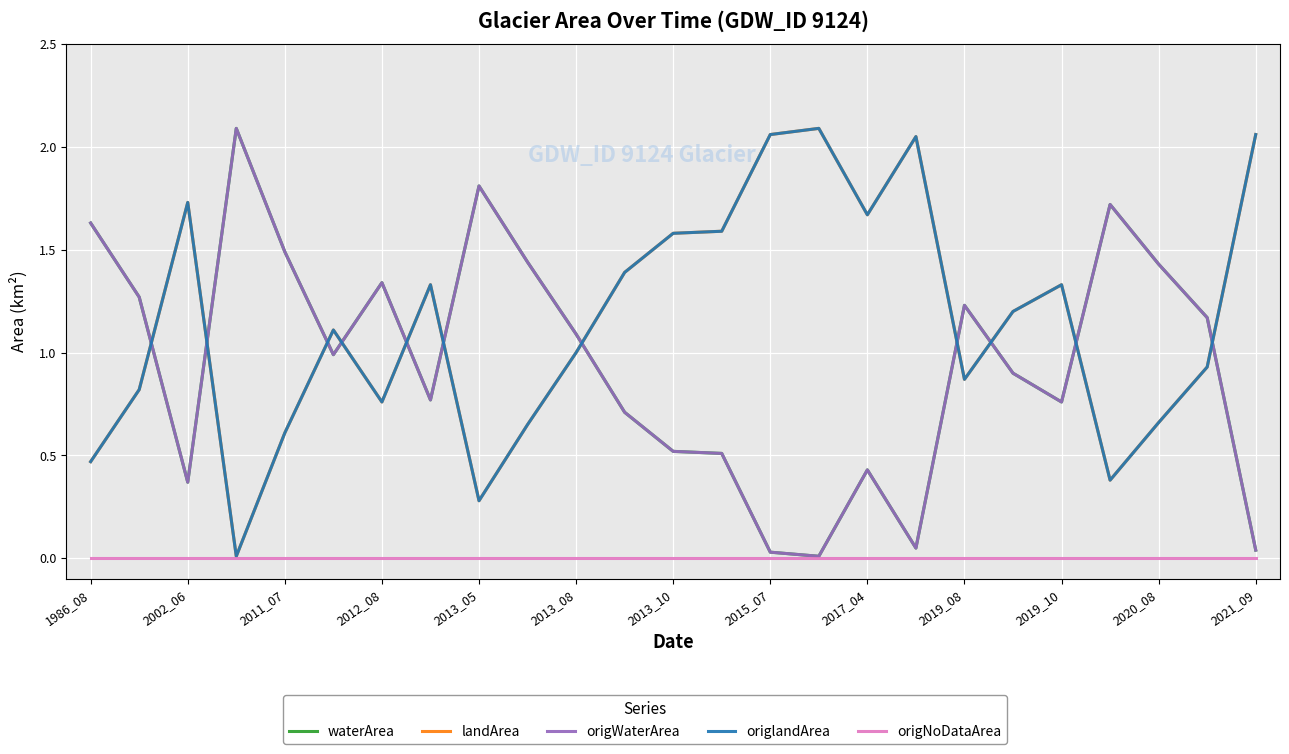

At which category is the sum across all series the highest?

2002_06